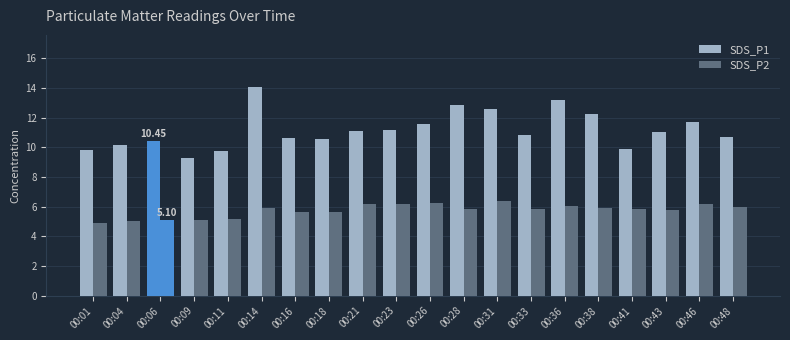

Reading left to right, list all the values displayed in this chart.

SDS_P1: 00:01=9.8	00:04=10.2	00:06=10.4	00:09=9.3	00:11=9.7	00:14=14.1	00:16=10.7	00:18=10.6	00:21=11.1	00:23=11.2	00:26=11.6	00:28=12.8	00:31=12.6	00:33=10.8	00:36=13.2	00:38=12.2	00:41=9.9	00:43=11.1	00:46=11.7	00:48=10.7
SDS_P2: 00:01=4.9	00:04=5.1	00:06=5.1	00:09=5.1	00:11=5.2	00:14=5.9	00:16=5.6	00:18=5.7	00:21=6.2	00:23=6.2	00:26=6.2	00:28=5.8	00:31=6.4	00:33=5.8	00:36=6.0	00:38=5.9	00:41=5.9	00:43=5.8	00:46=6.2	00:48=6.0